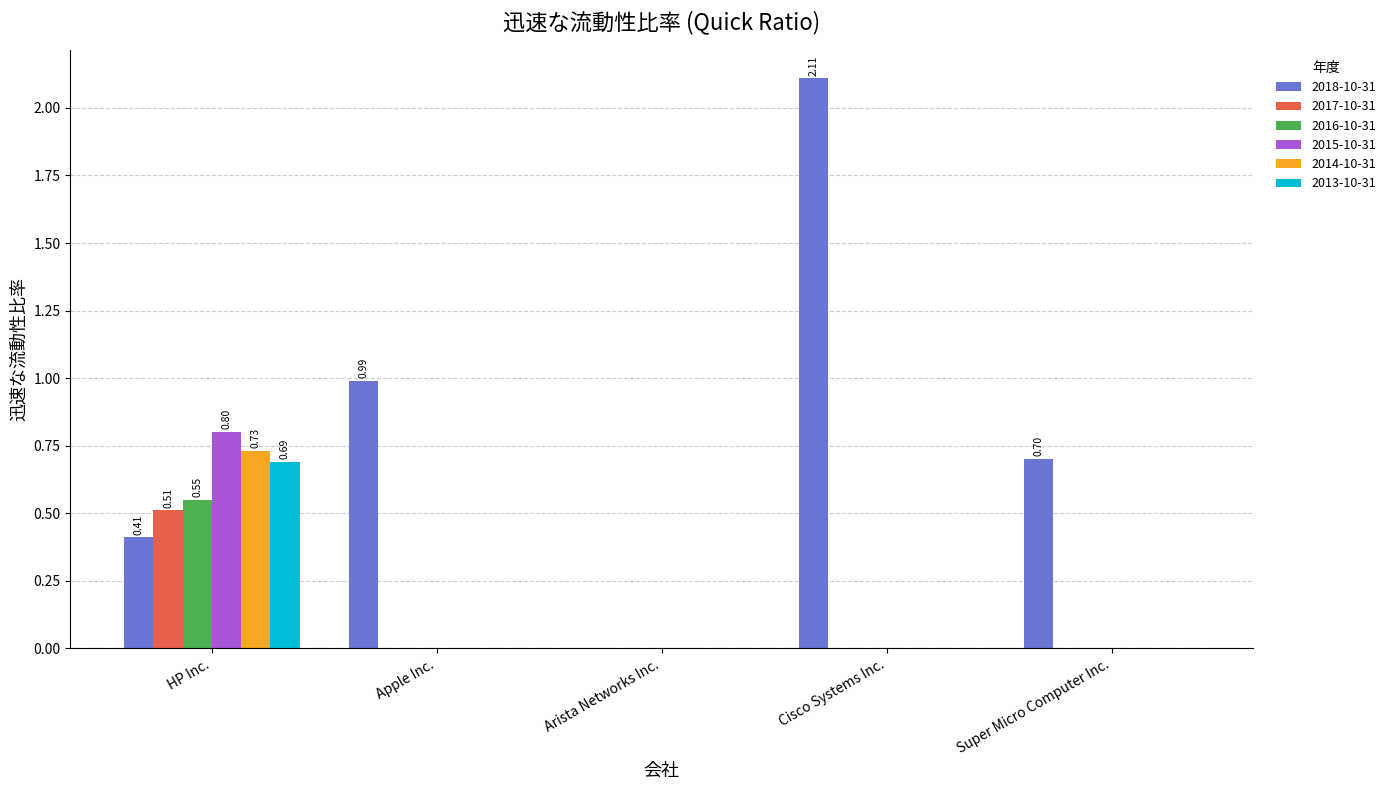

Is the value of 2015-10-31 at Apple Inc. greater than the value of 2016-10-31 at HP Inc.?

No